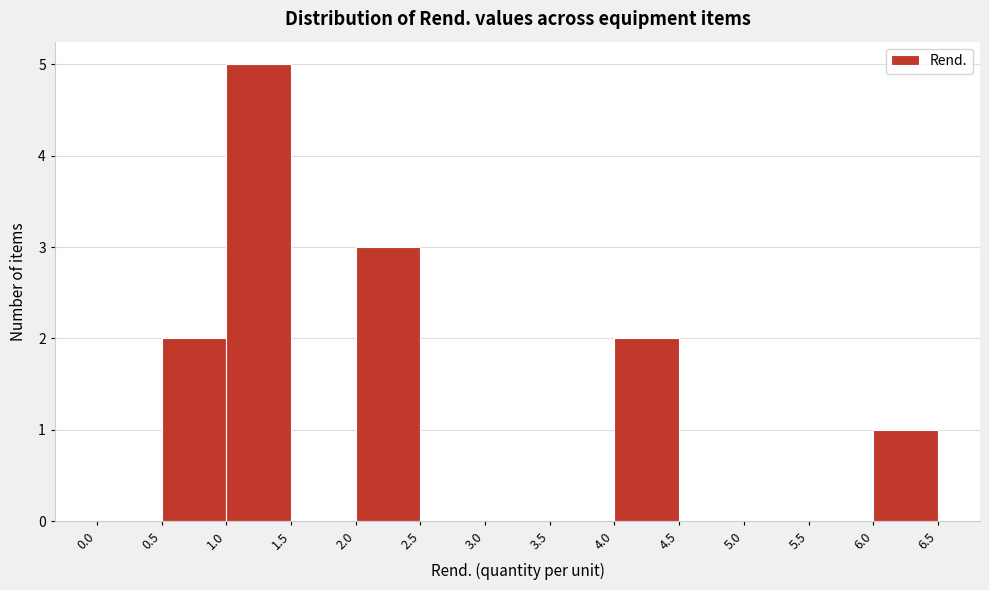

What is the height of the bar covering 0.5 to 1.0 on the x-axis? The values are not printed on the chart, so give them approximately, as read against the axis.

2